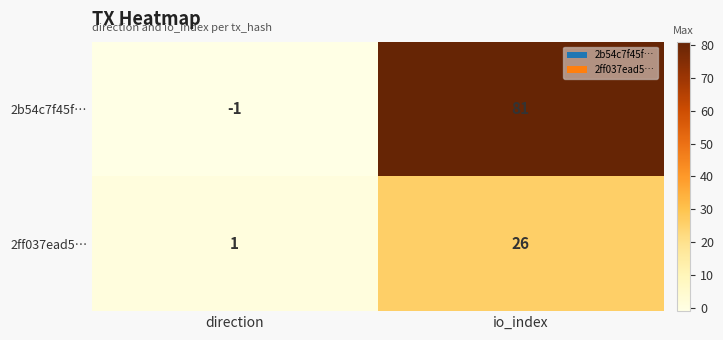

How many data points does each series have?

2